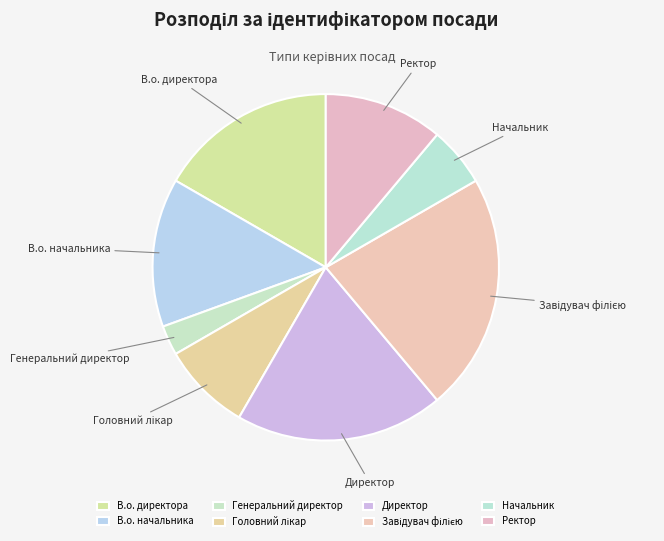

What is the largest slice in the pie chart?

Завідувач філією